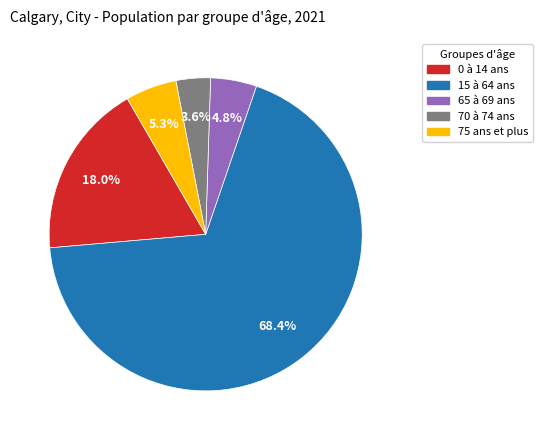

How many segments does this pie chart have?

5